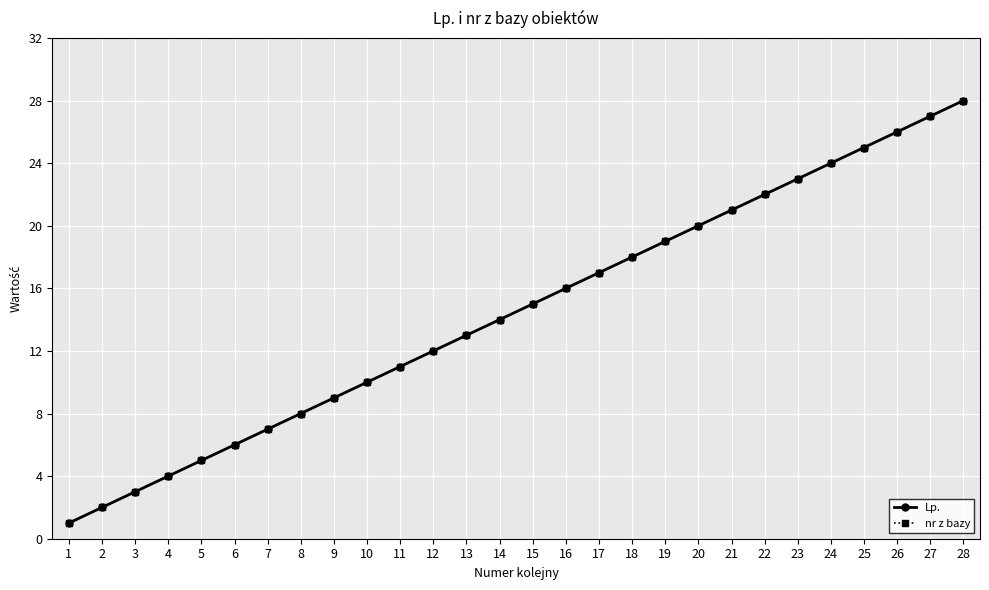

What is the greatest value displayed?

28